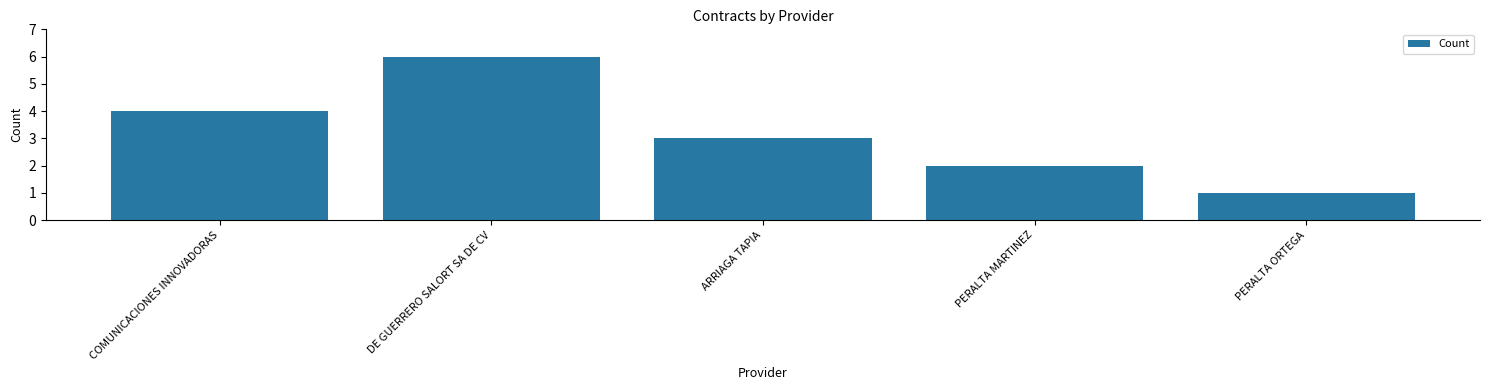

Count the number of categories in the chart.

5